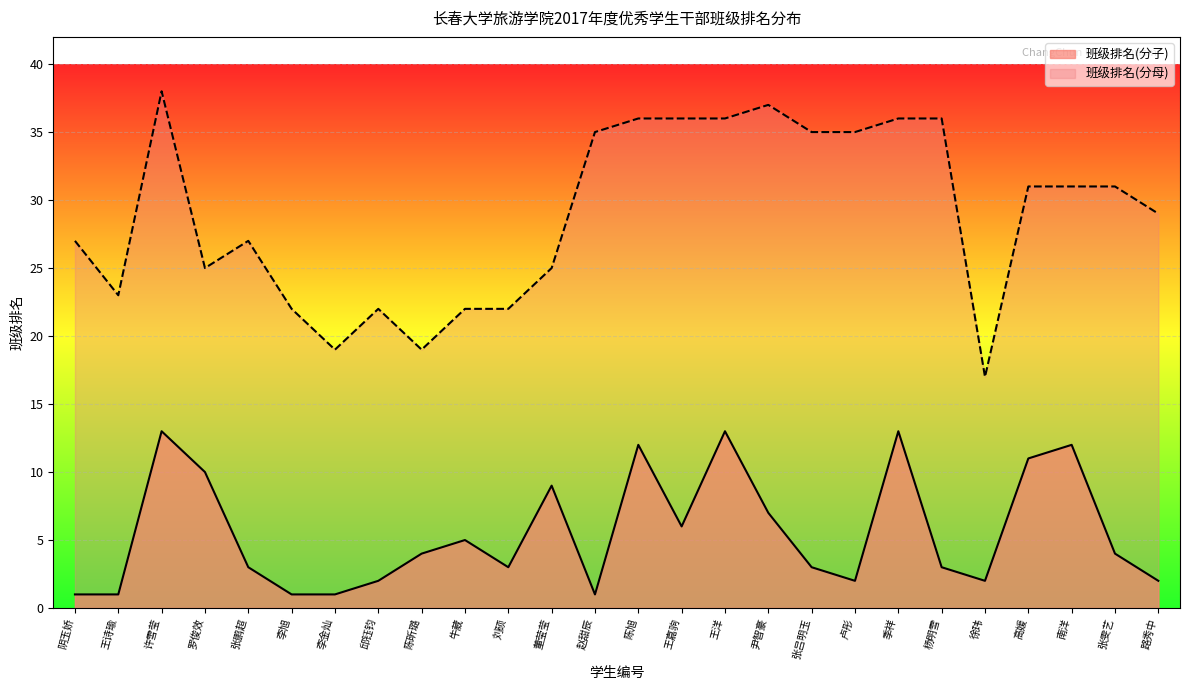

True or false: 班级排名(分母) and 班级排名(分子) cross at least once.

False